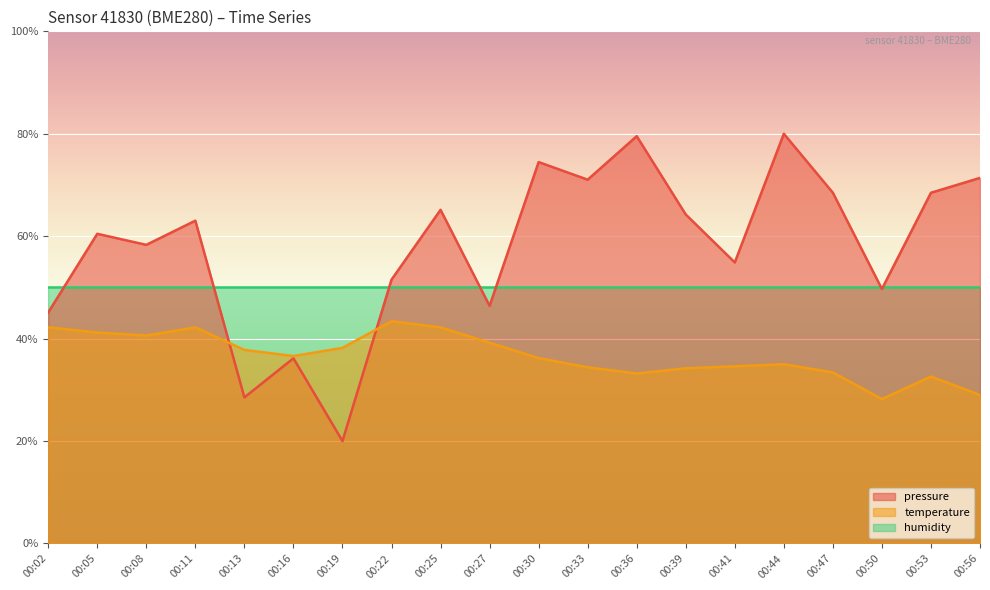

Which series changed the most between 00:44 and 00:47?

pressure